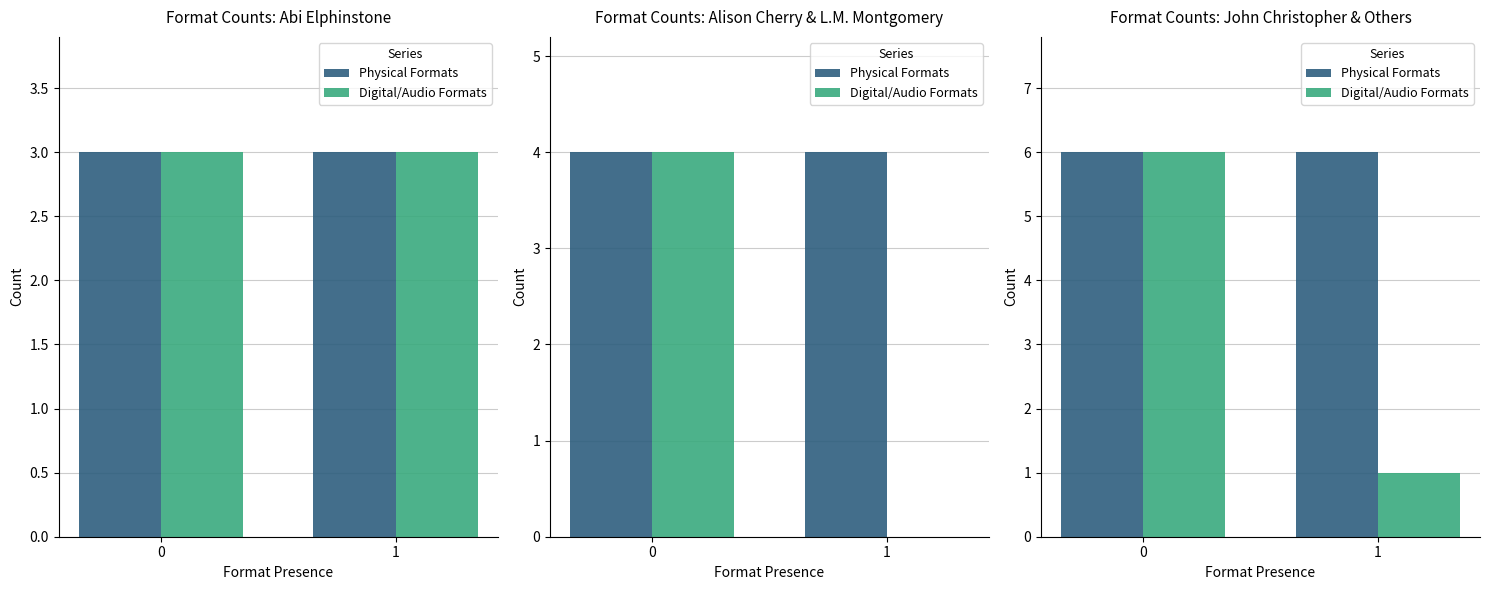

How many categories are shown in the chart?

2